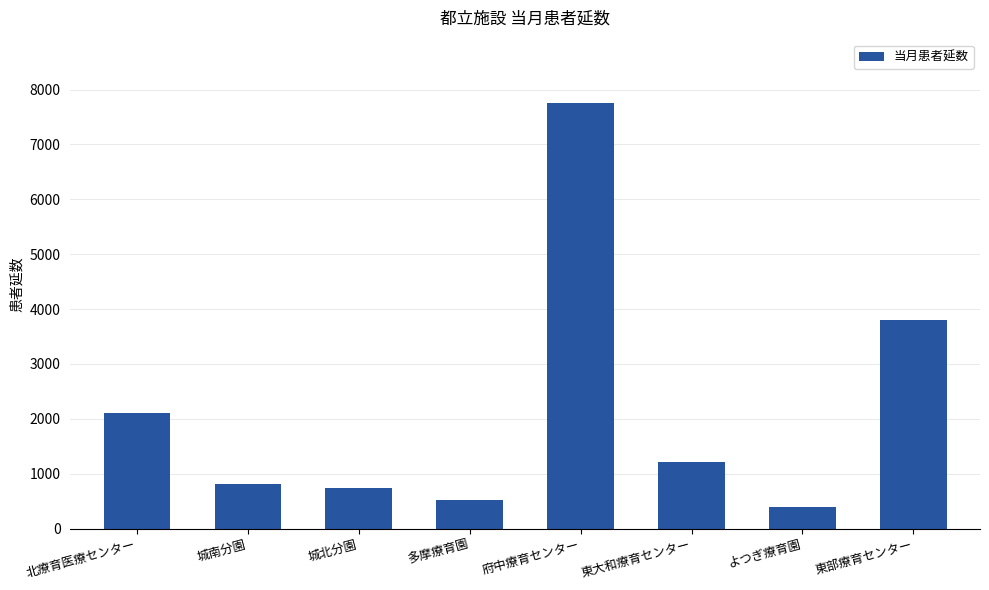

The value at 北療育医療センター is 2922. True or false?

False